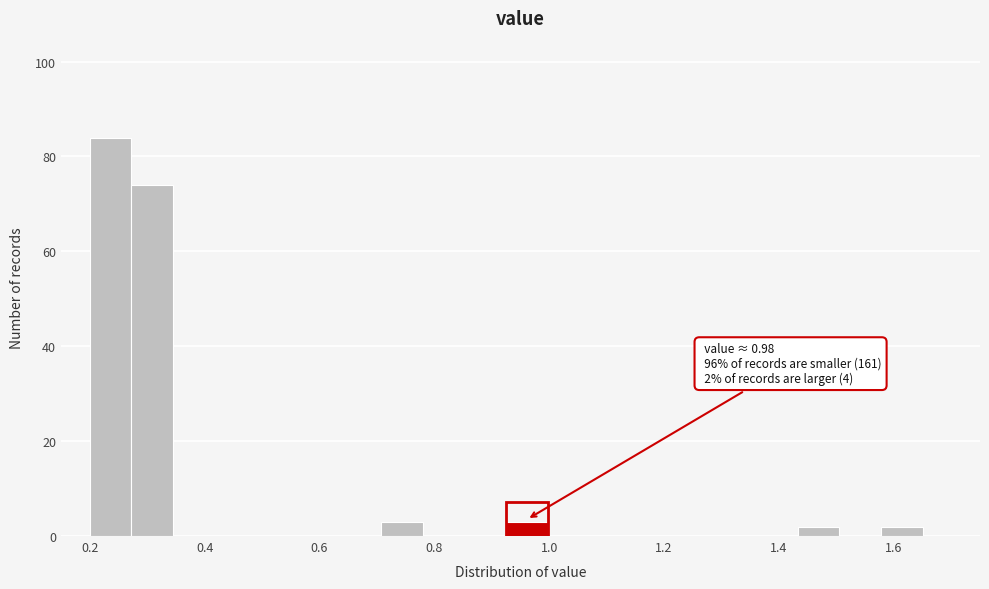

Read against the x-axis, roughly where is the centre of the tallest bar?

0.24